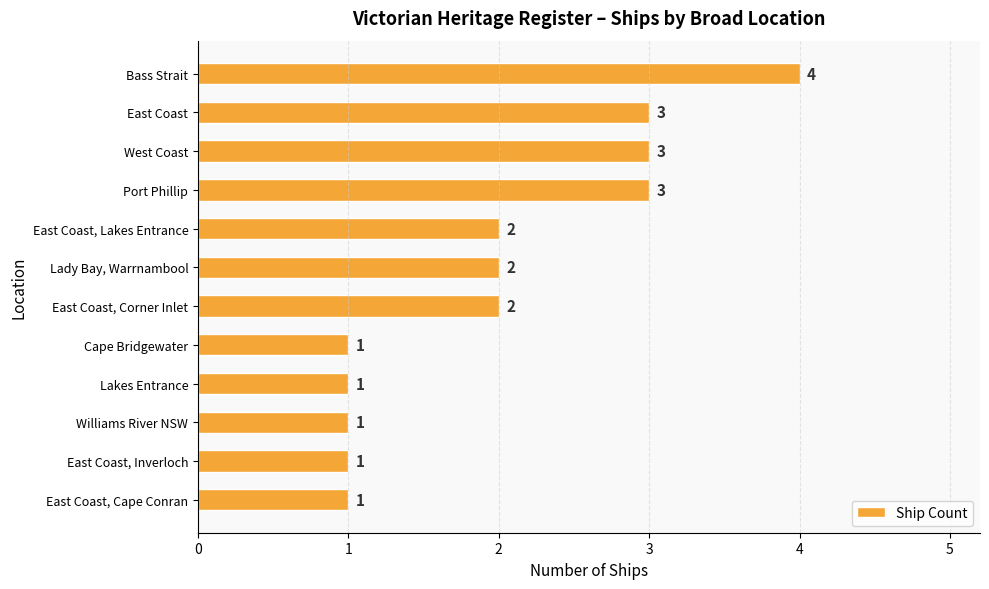

What is the difference between the maximum and minimum values?

3